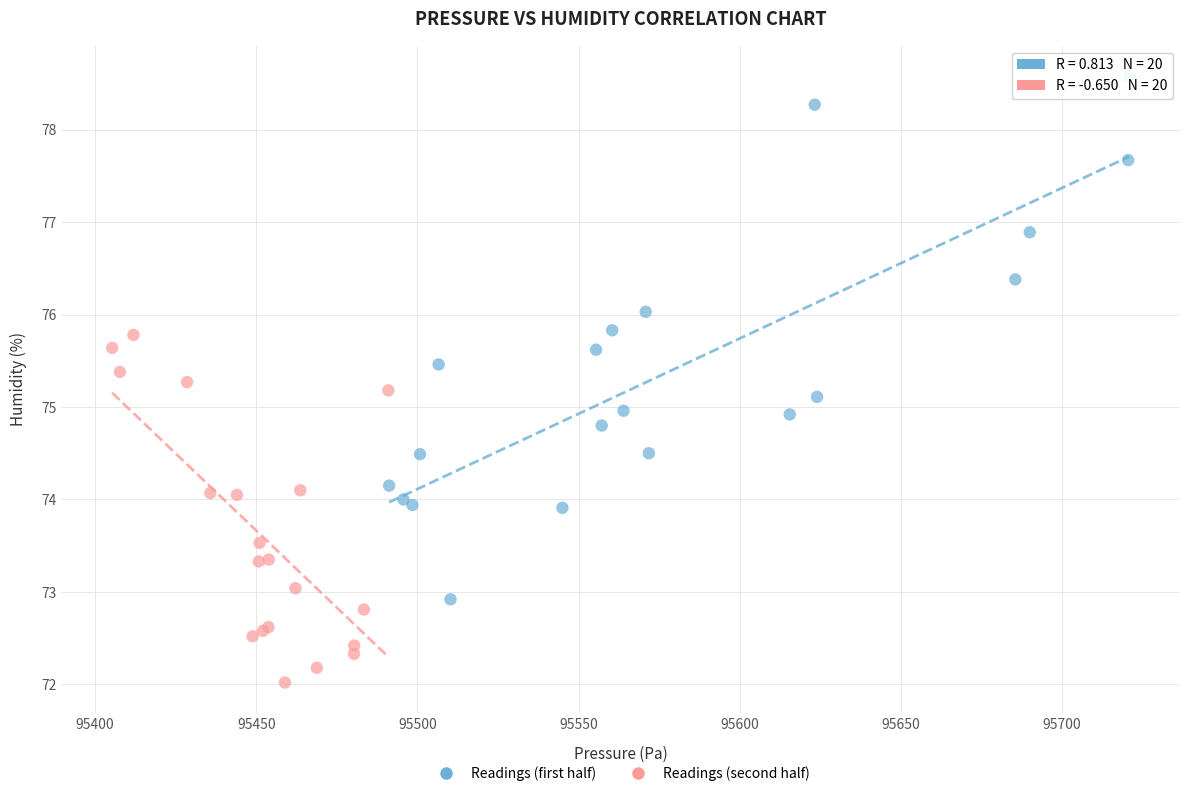

Which series contains the highest Y value?

Readings (first half)